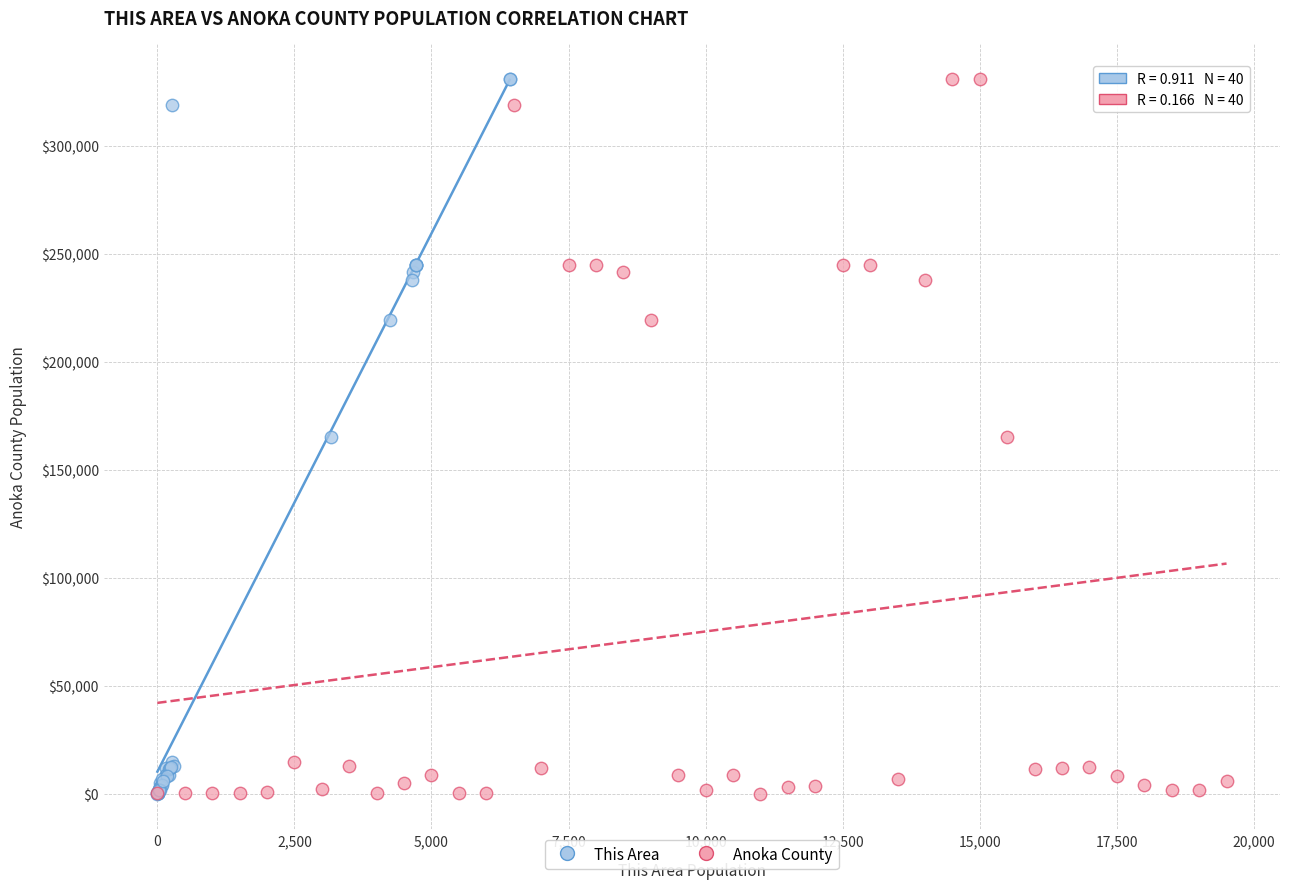

What are all the series names shown in the legend?

This Area, Anoka County